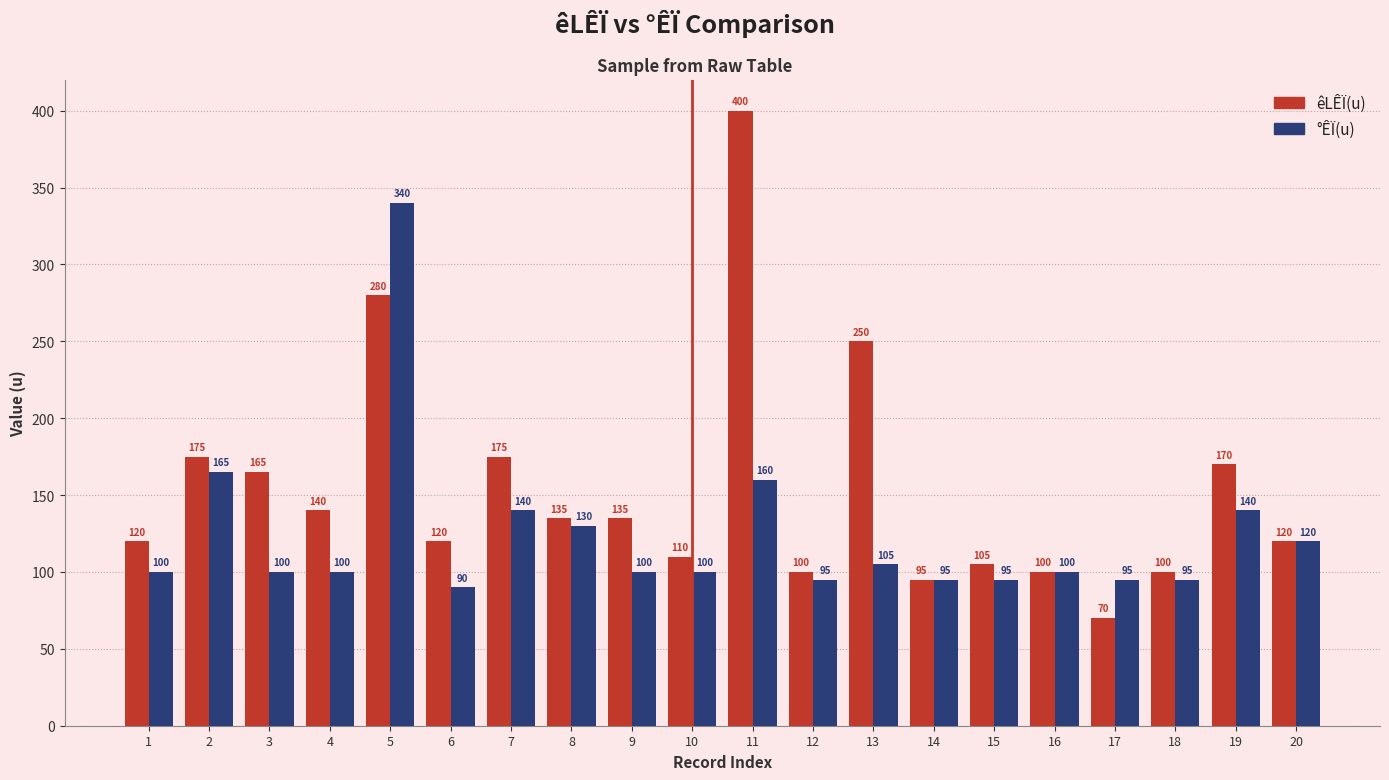

Which series changed the most between 4 and 7?

°ÊÏ(u)